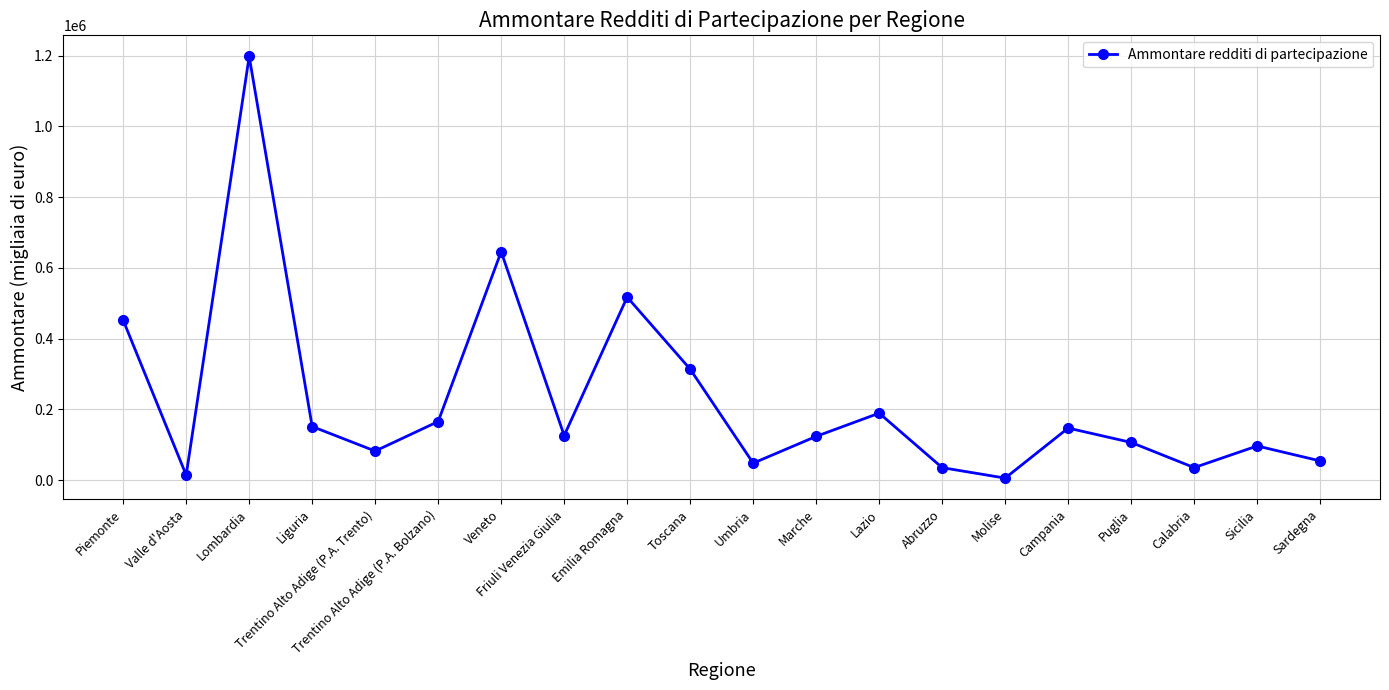

Where does the data first go above 126030?

Piemonte